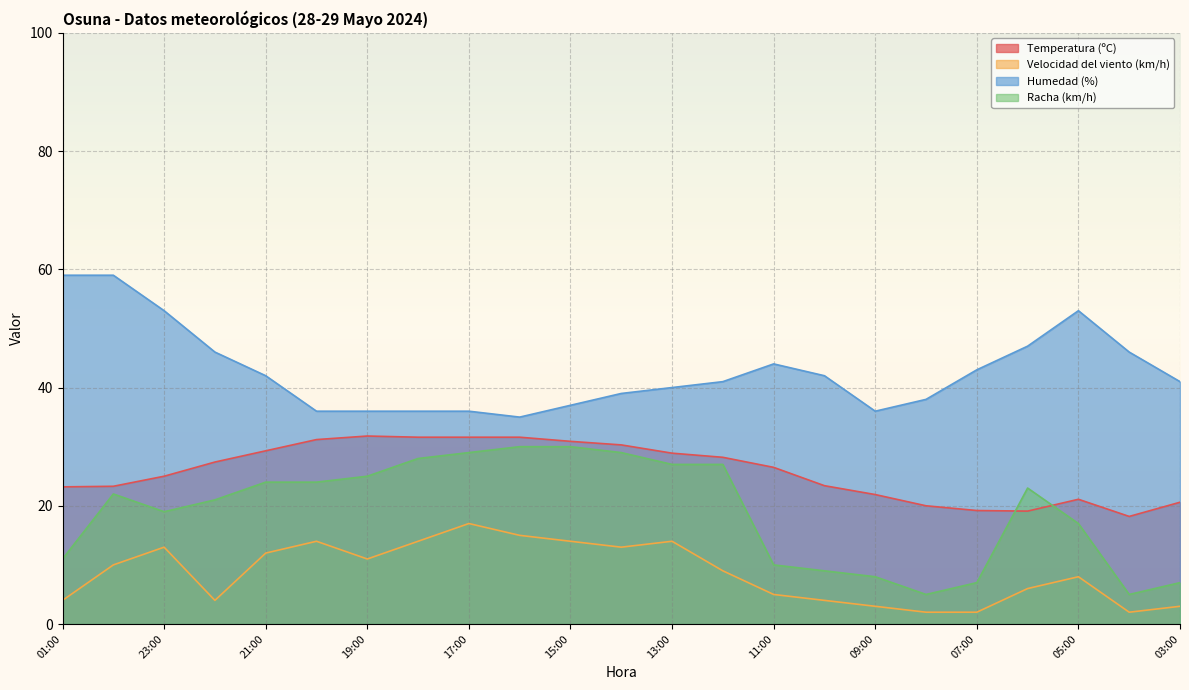

What is the greatest value displayed?

59.0